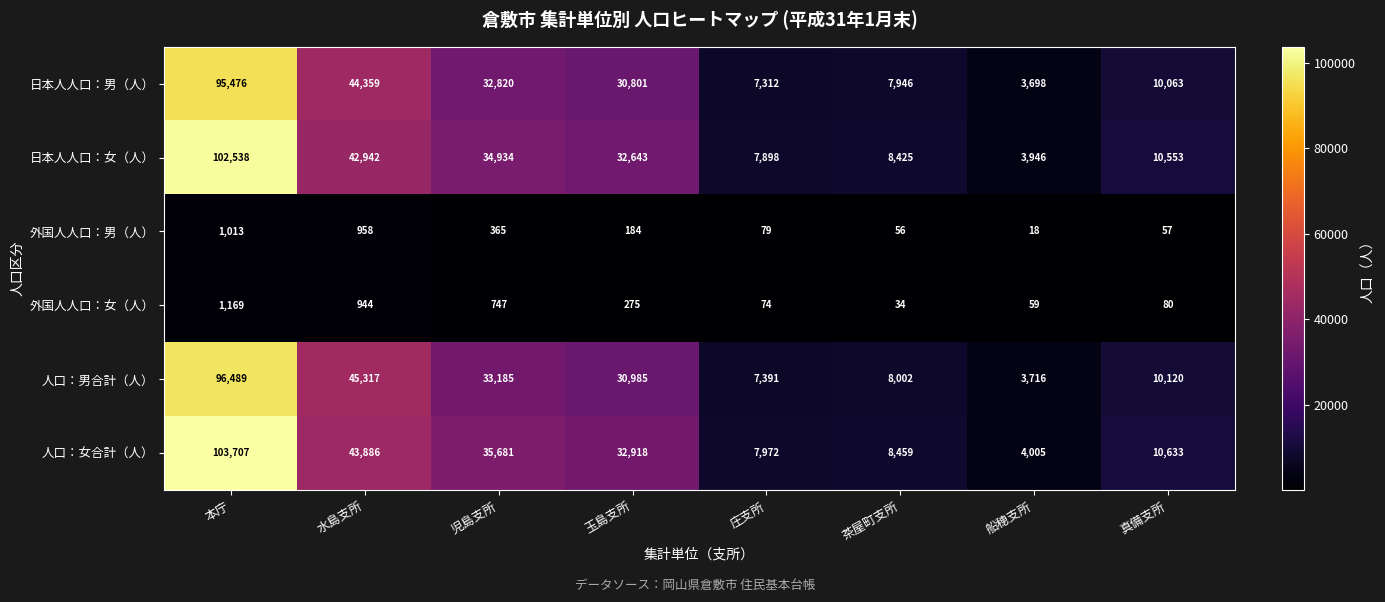

Which series has the largest range (max minus min)?

人口：女合計（人）